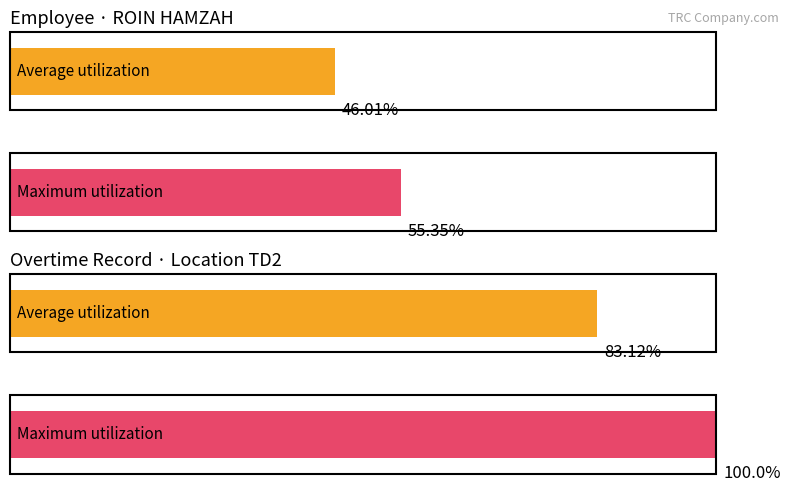

At how many categories does at least one series exceed 5?

2